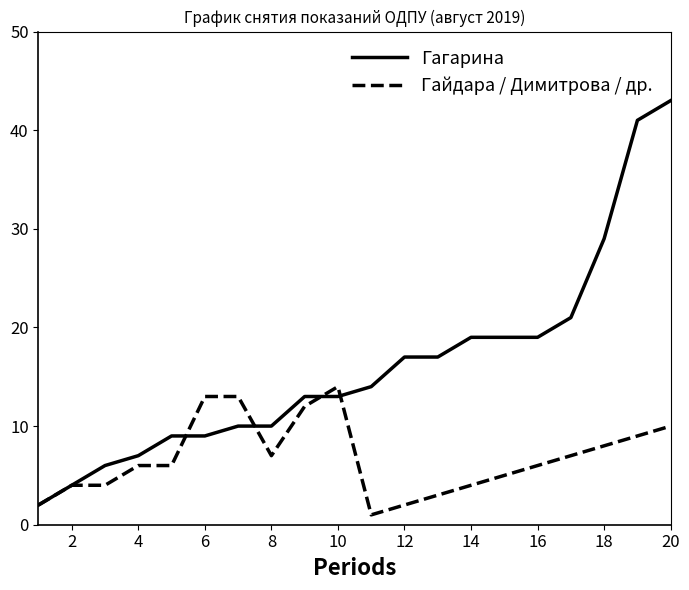

Does the chart display data point markers on the line(s)?

No